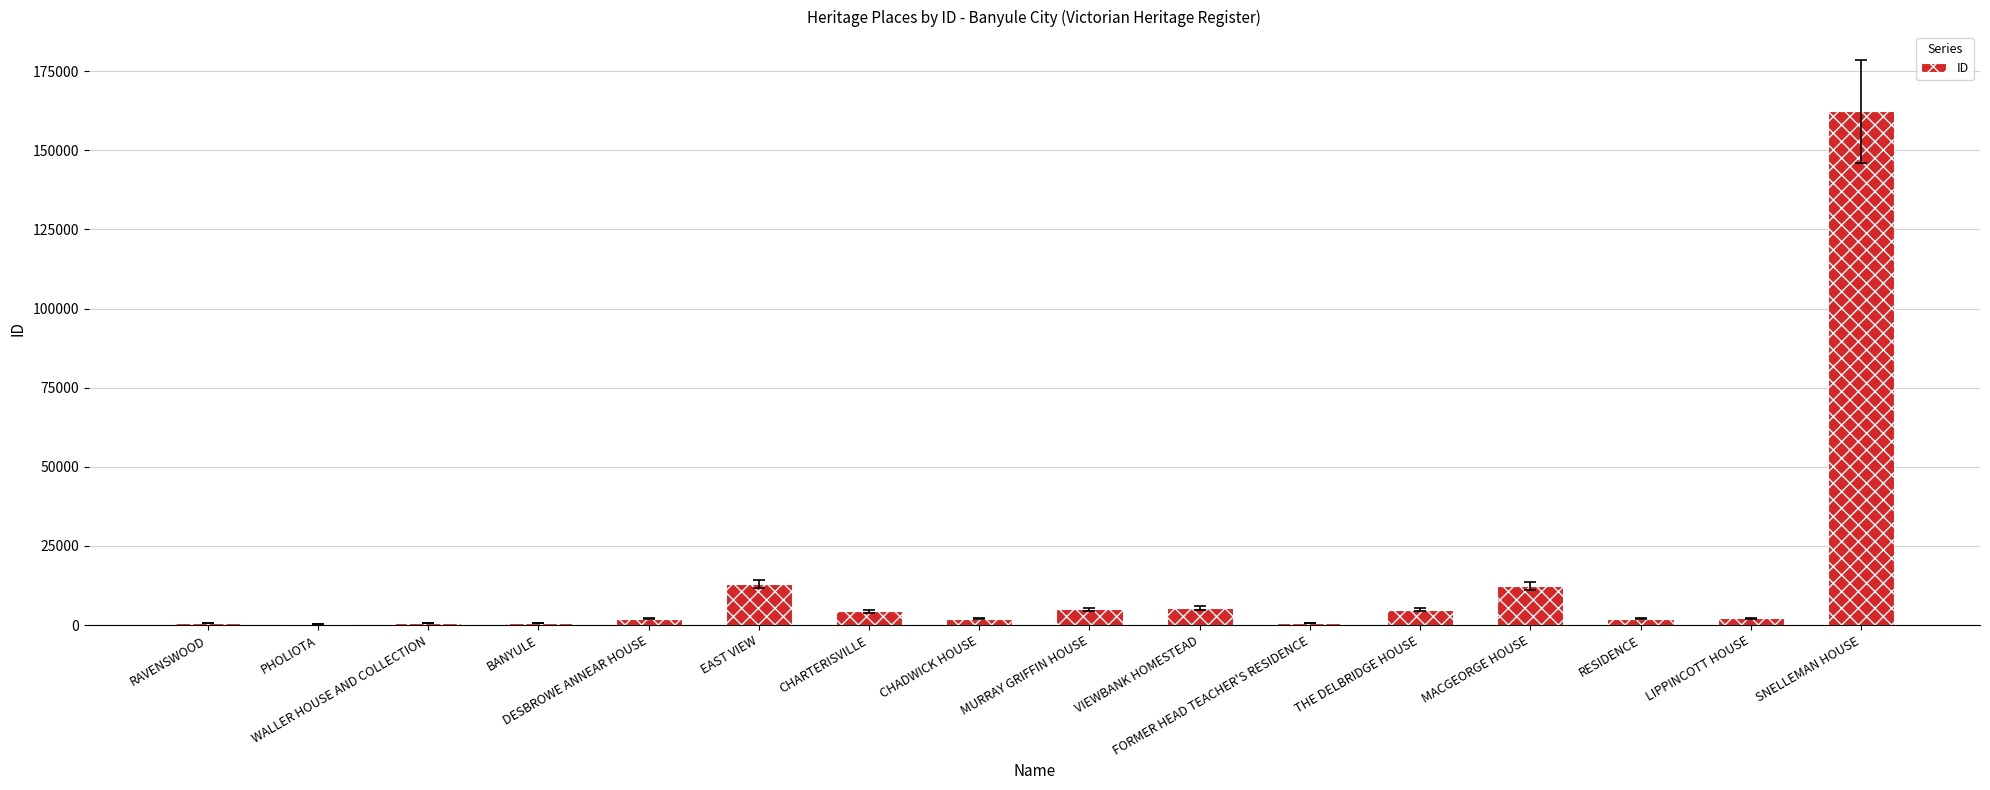

What is the greatest value displayed?

162353